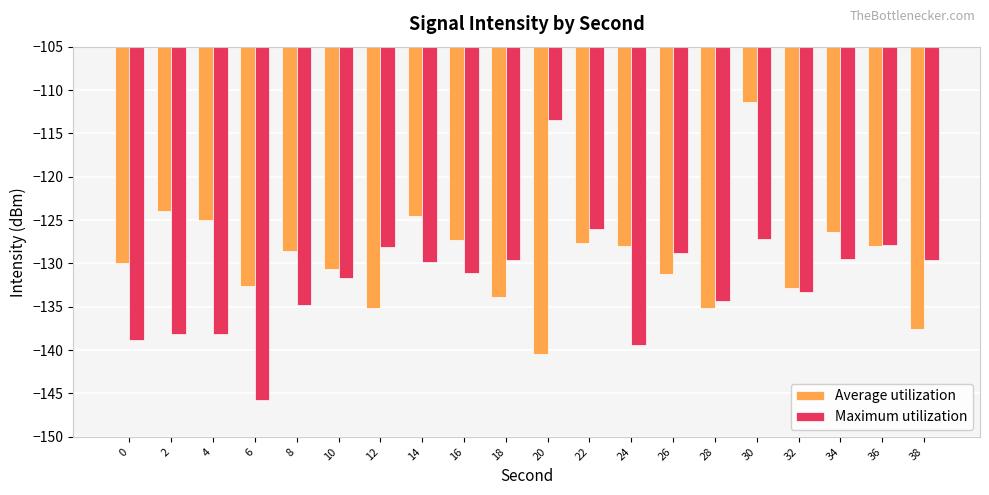

True or false: Average utilization has a value of -223.1 at 6.

False